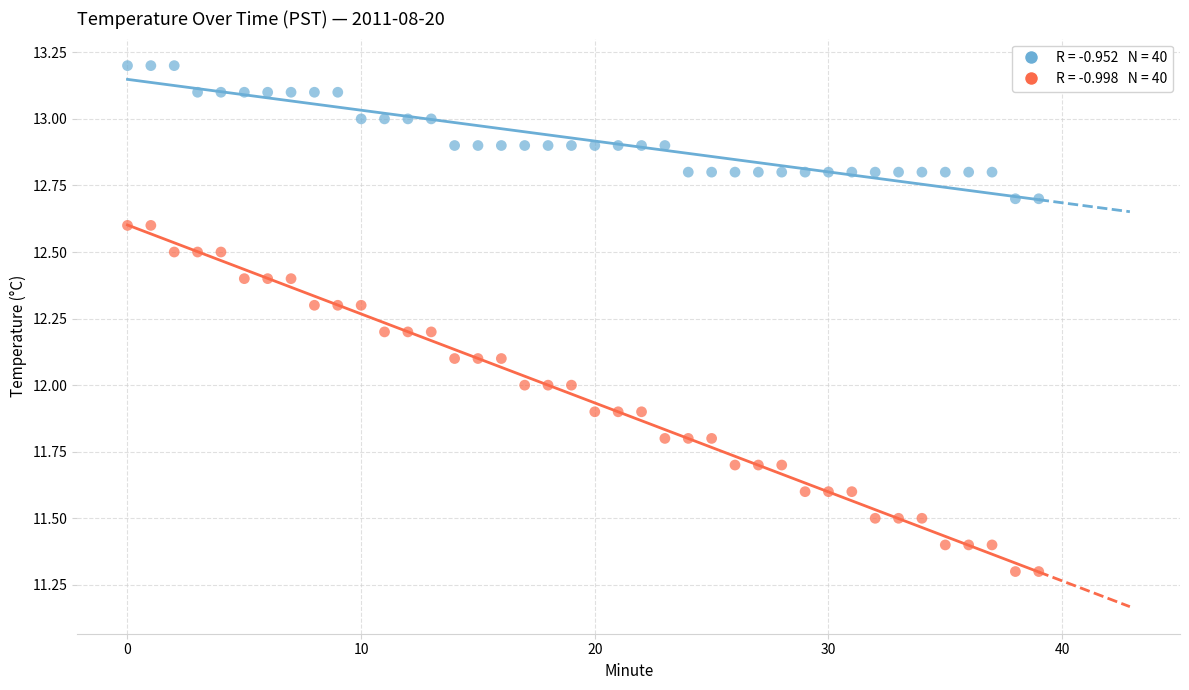

Across all data points, what is the range of Y values (max minus min)?

1.9